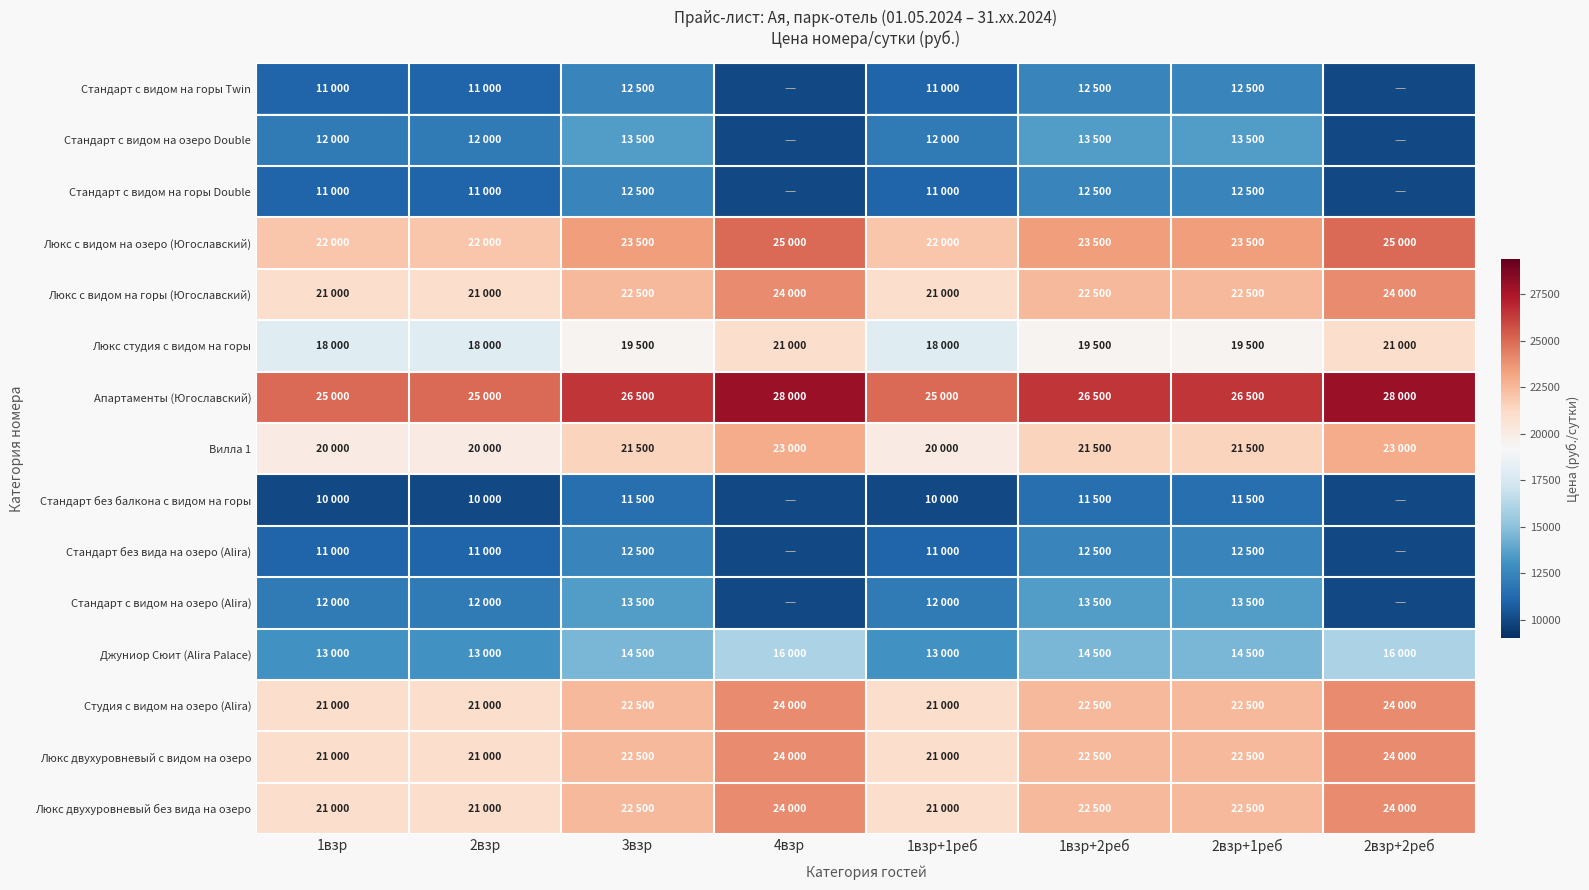

At which category does the chart reach its minimum across all series?

4взр